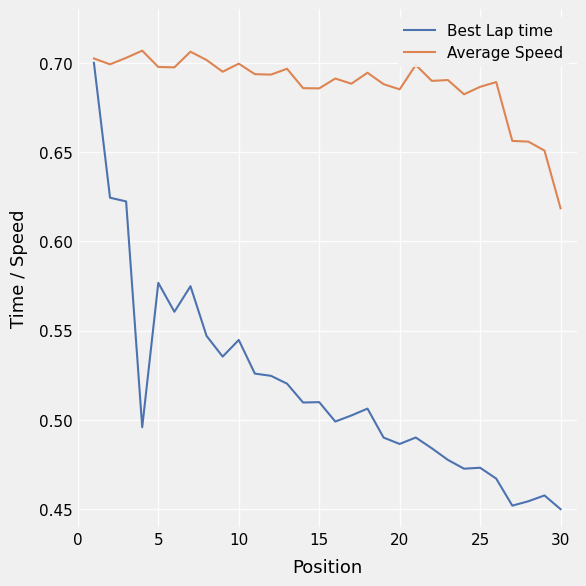

What is the sum of all Average Speed values?

20.6